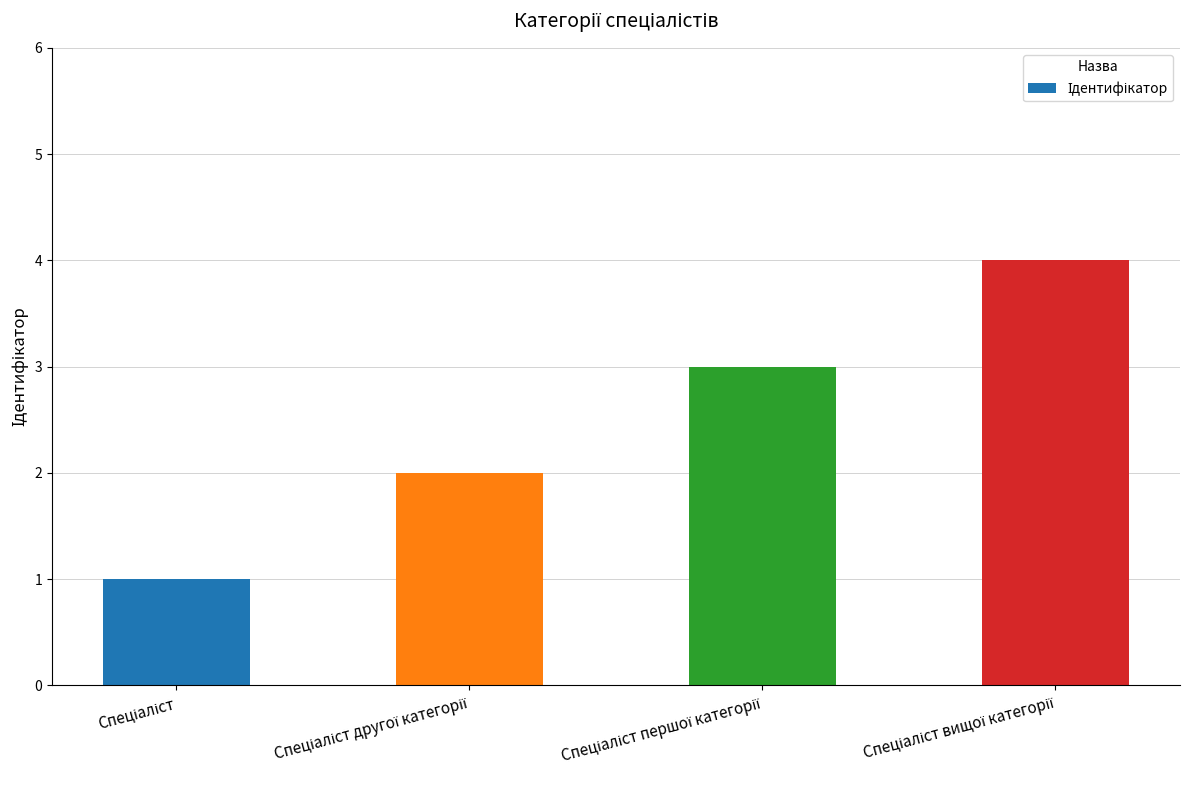

How many values are between 2 and 4?

3